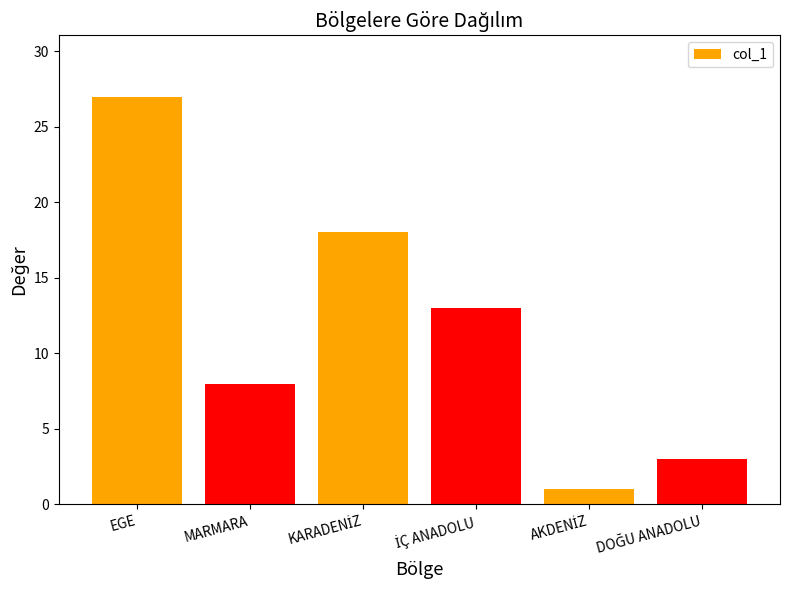

What is the value of the 2nd bar from the left?

8